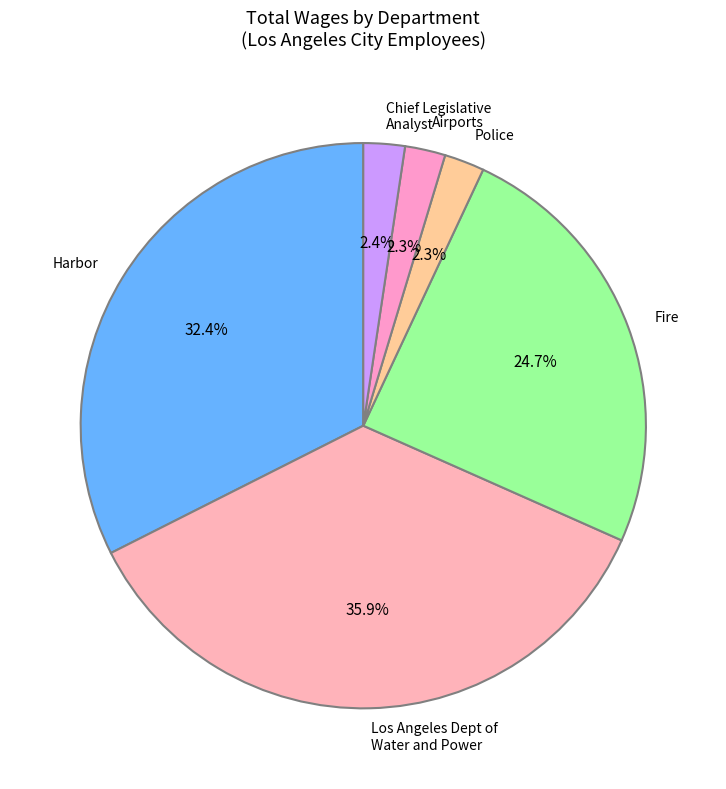

Between Fire and Los Angeles Dept of Water and Power, which is larger?

Los Angeles Dept of Water and Power